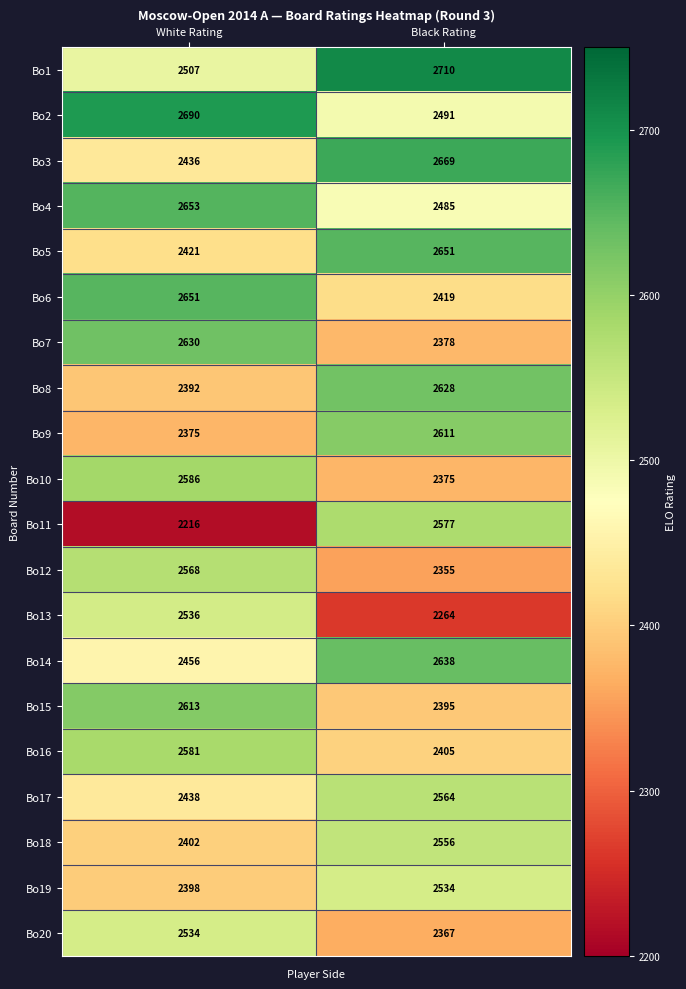

What is the average value of the Bo16 series?

2493